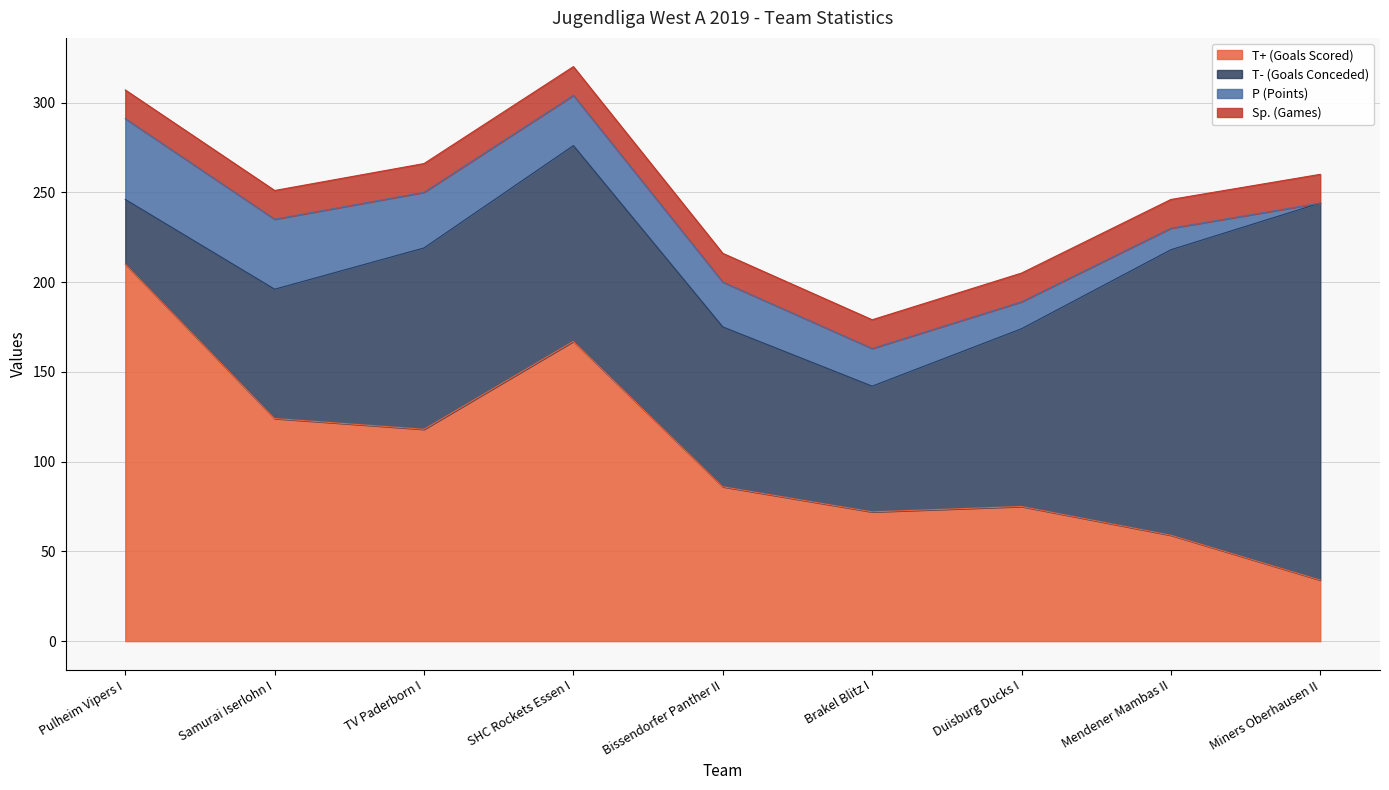

Which series has the widest spread of values?

T+ (Goals Scored)